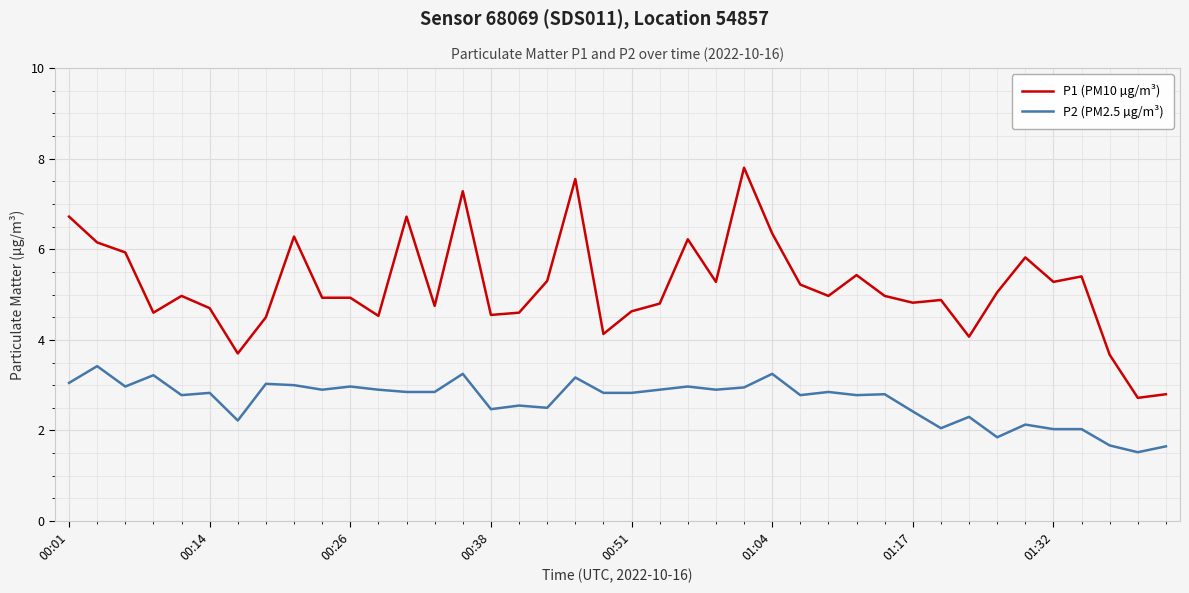

Which series has the widest spread of values?

P1 (PM10 µg/m³)